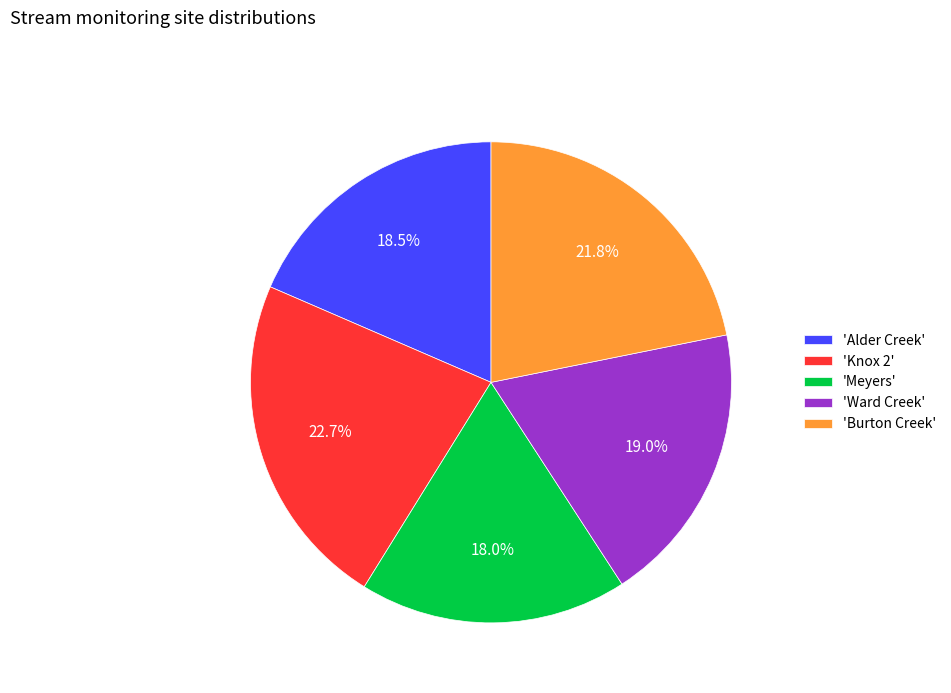

Does 'Burton Creek' account for over 50% of the chart?

No